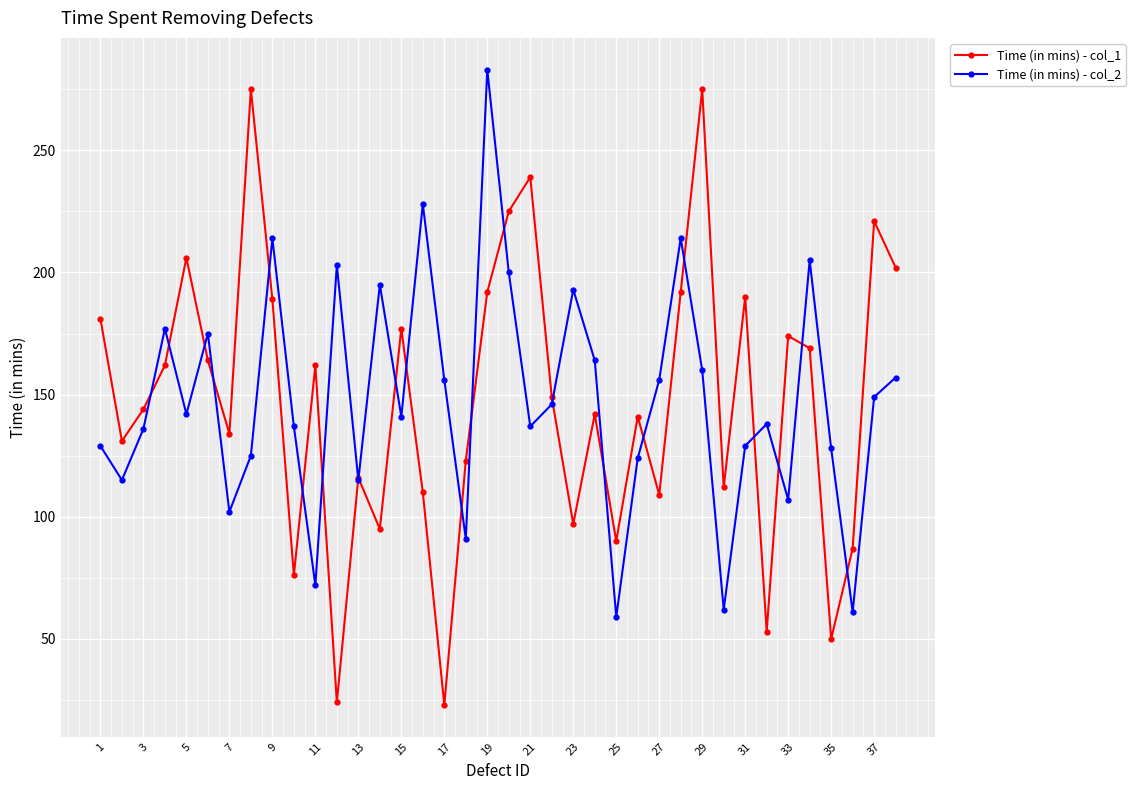

At how many categories does at least one series exceed 40?

38